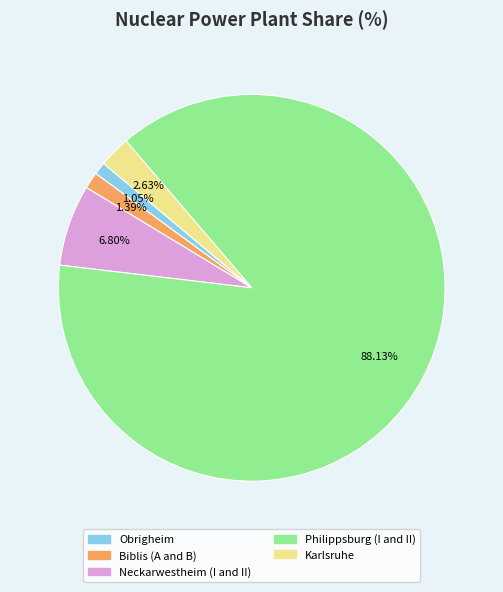

Count the number of slices in the pie.

5